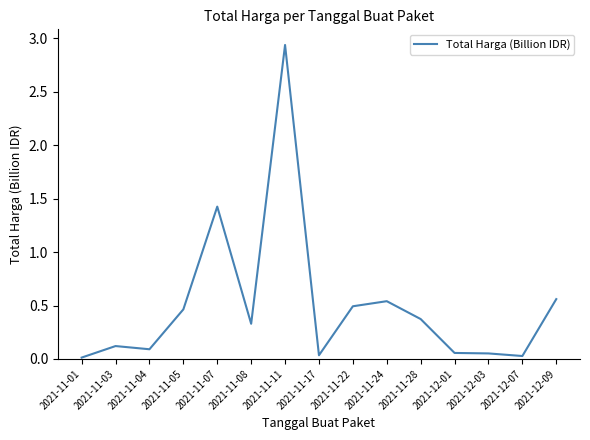

How many series are shown in this chart?

1